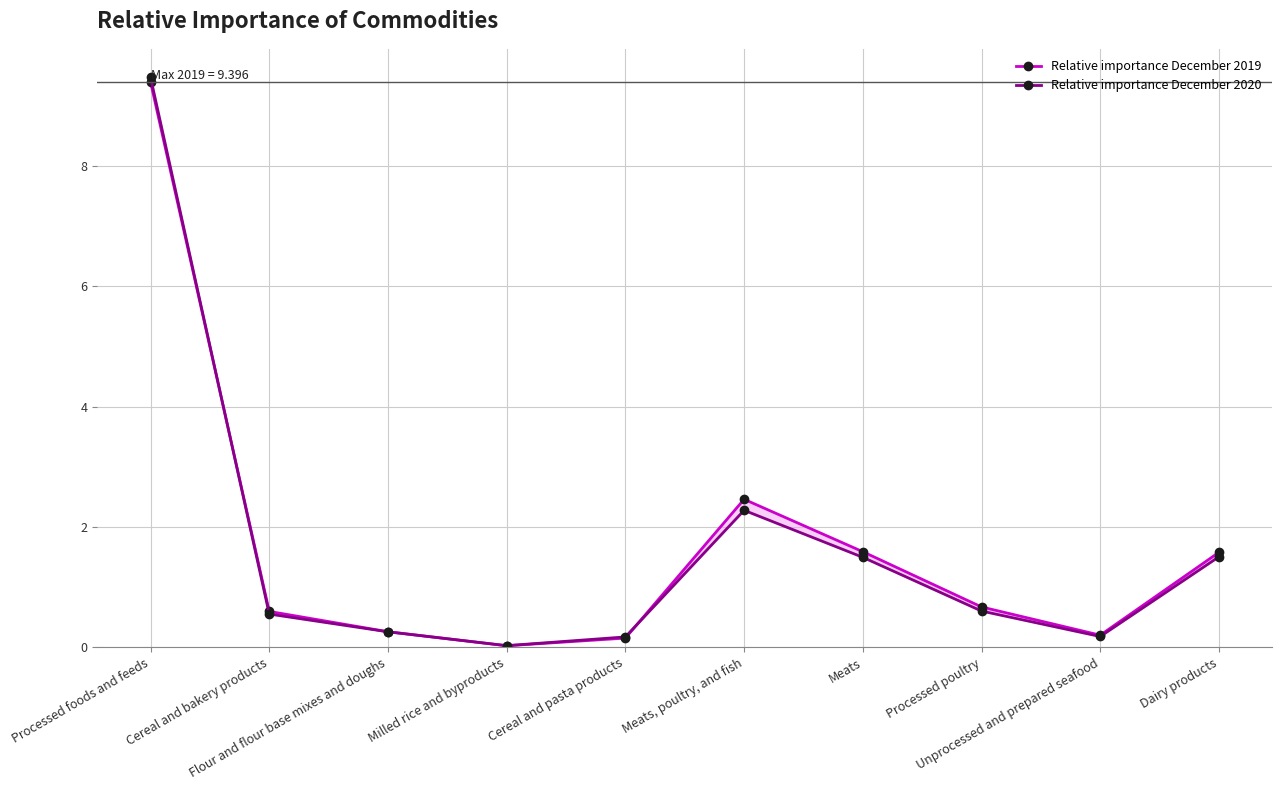

At which category is the sum across all series the highest?

Processed foods and feeds